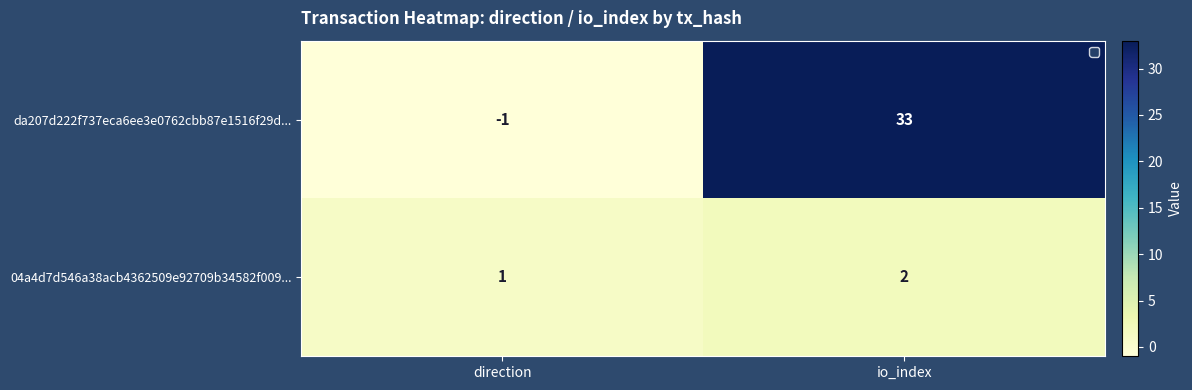

The 04a4d7d546a38acb4362509e92709b34582f009... series shows 2 at io_index. True or false?

True